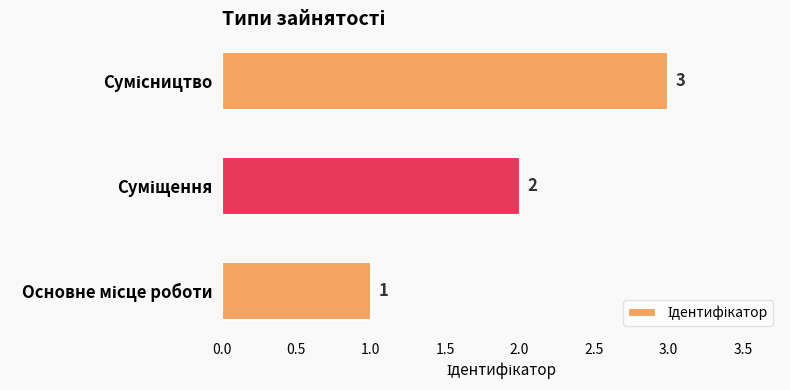

Does the chart contain stacked bars?

No